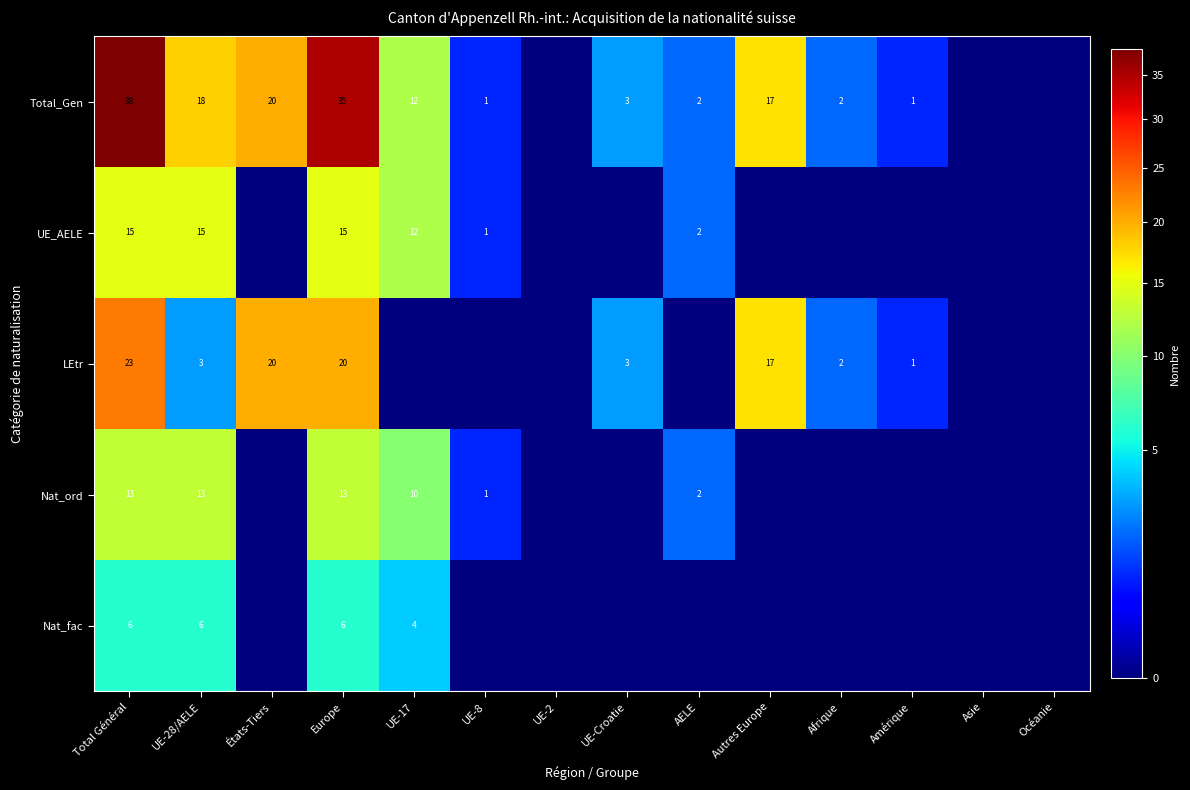

The value of UE_AELE at UE-17 is 12. True or false?

True